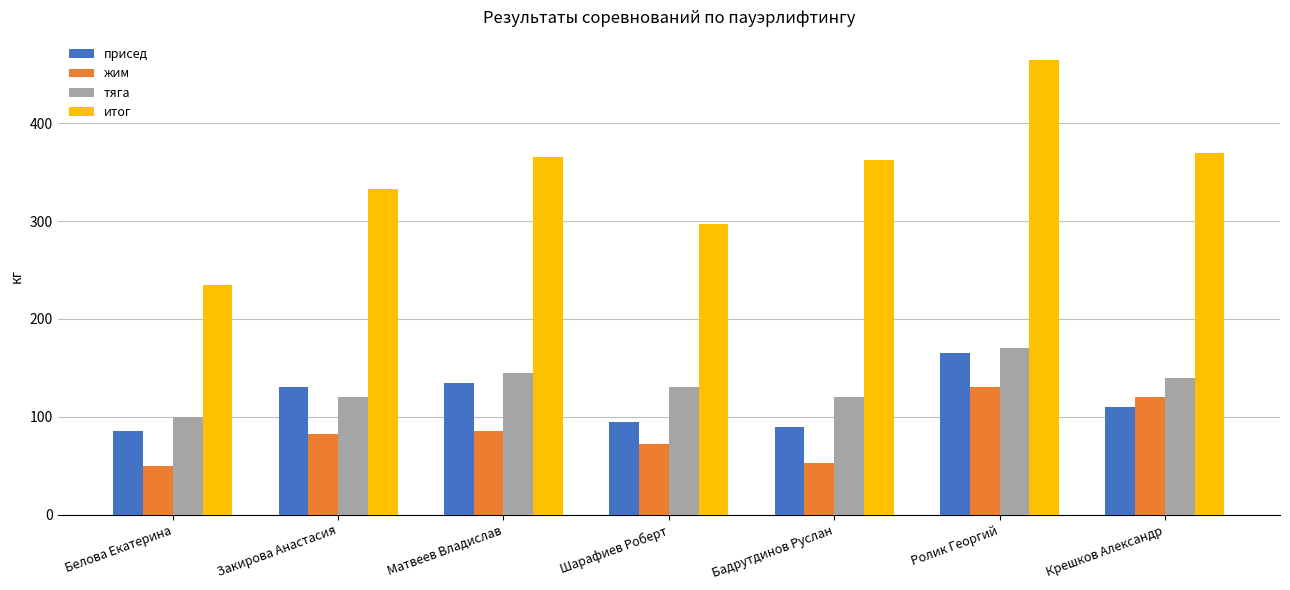

What position from the right is Крешков Александр?

1